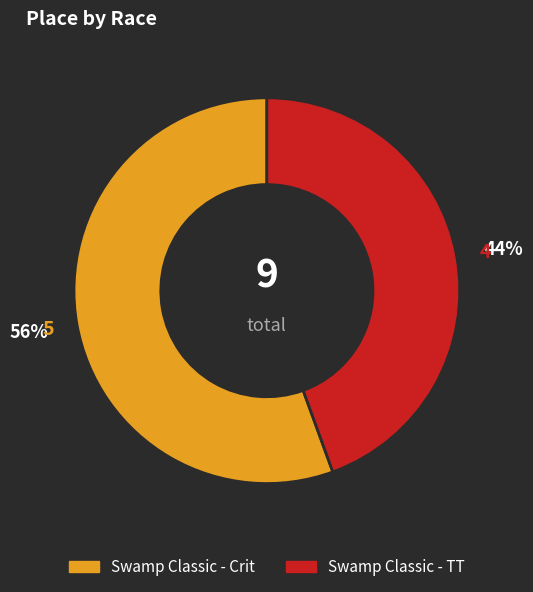

What is the ratio of the value at Swamp Classic - TT to the value at Swamp Classic - Crit?

0.8